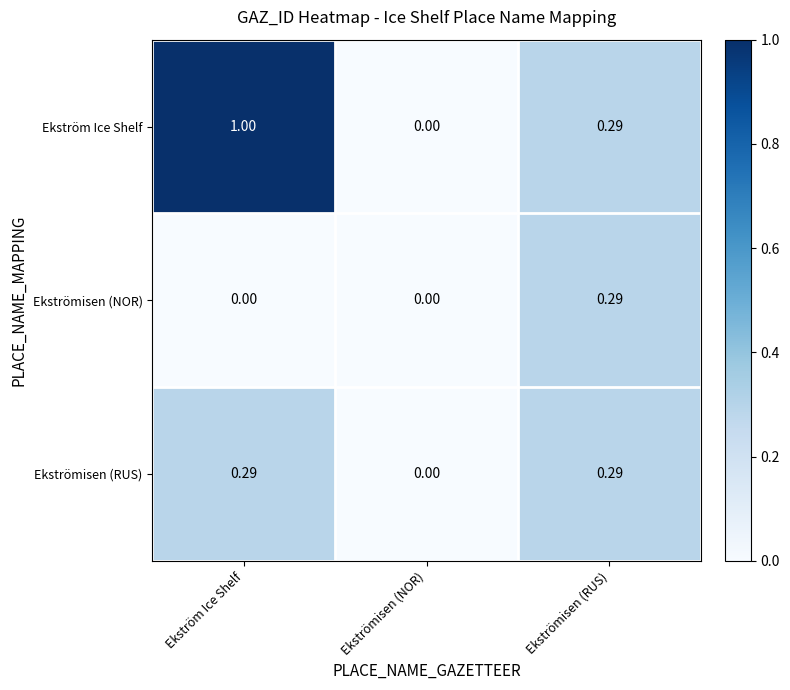

Which series has the widest spread of values?

Ekström Ice Shelf